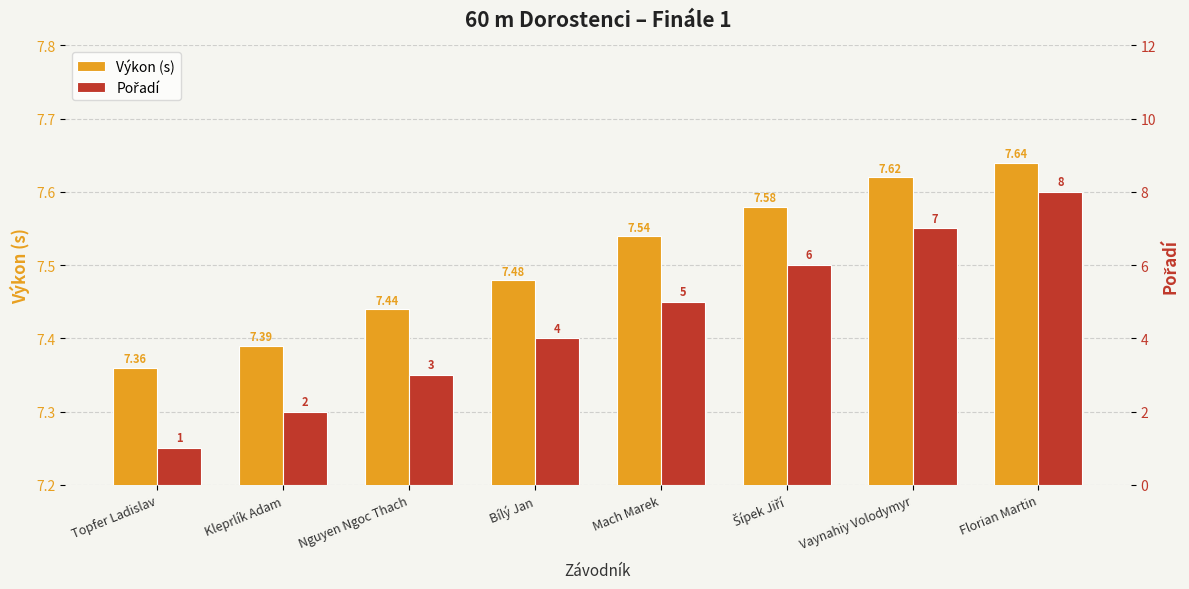

Between Šípek Jiří and Nguyen Ngoc Thach, which is larger?

Šípek Jiří